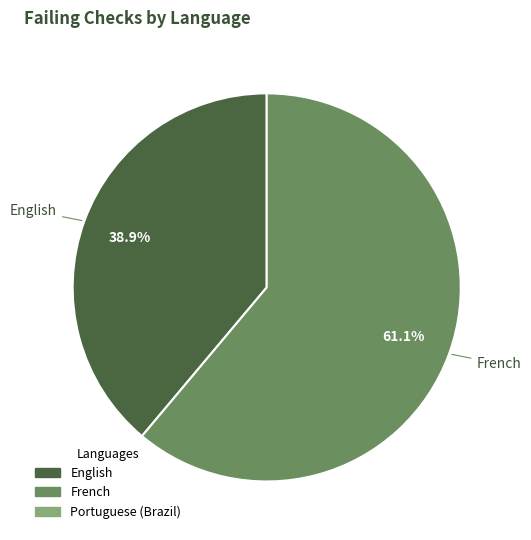

Does any single category account for the majority?

Yes